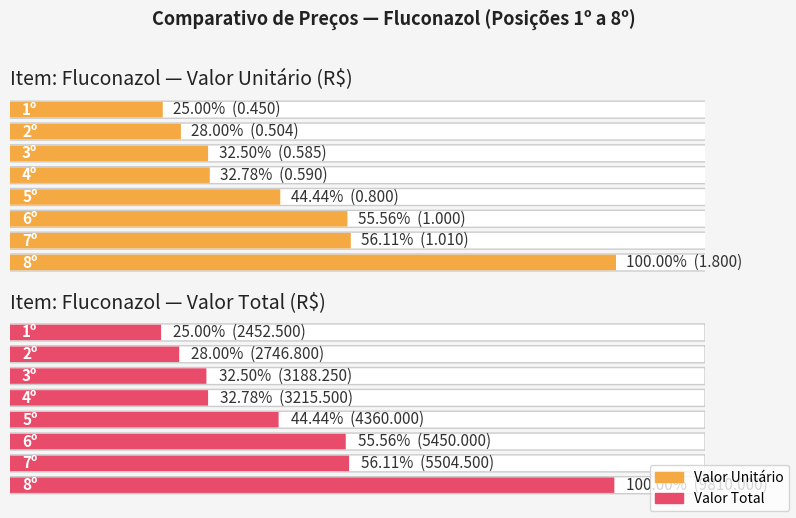

Which series has the largest range (max minus min)?

Valor Total